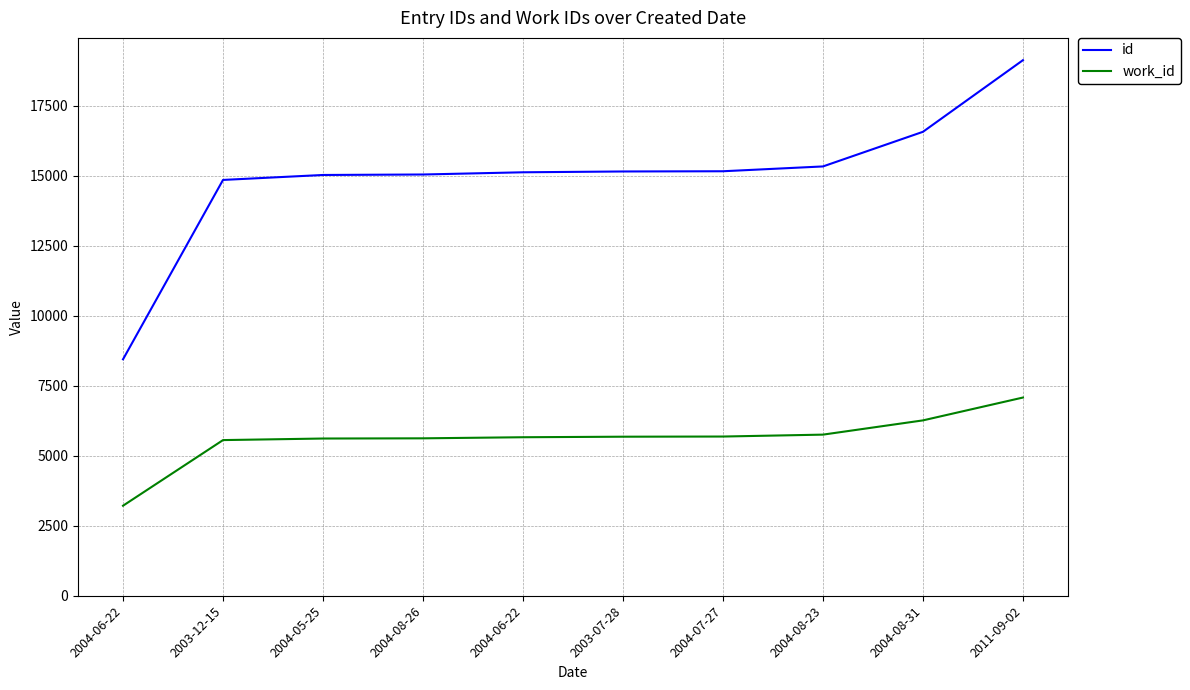

What is the greatest value displayed?

19131